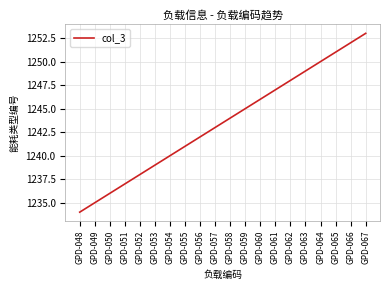

At which category does the chart reach its peak across all series?

GPD-067